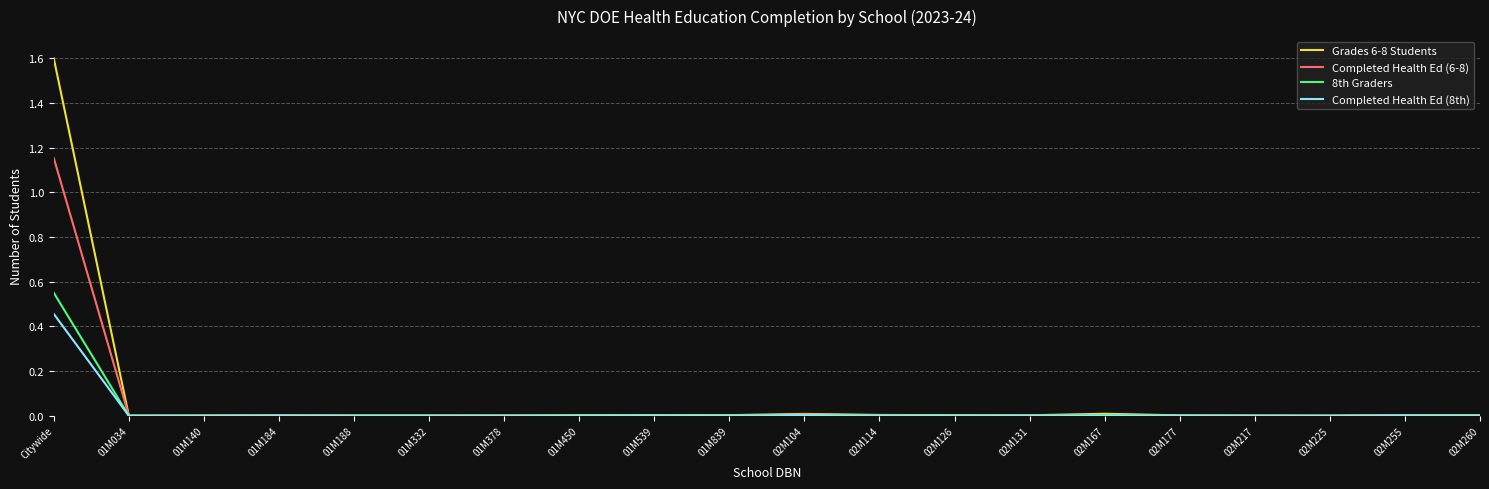

What is the difference between the maximum and minimum values in the Grades 6-8 Students series?

1.6